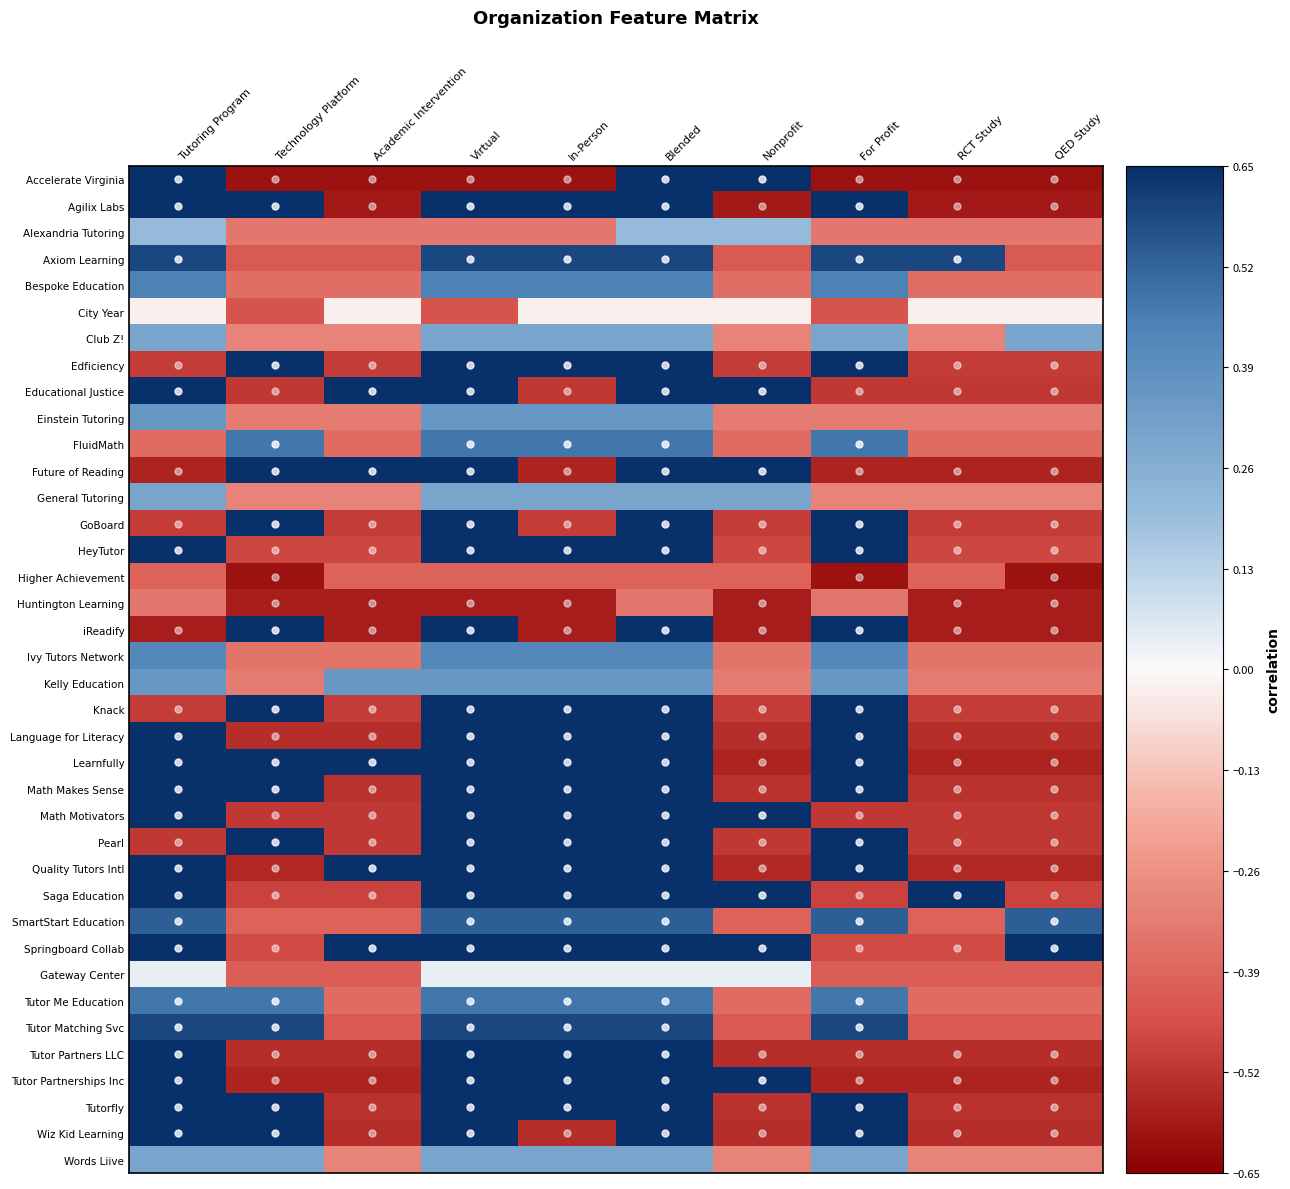

Reading left to right, transcribe all the data shown in this chart.

Accelerate Virginia: Tutoring Program=0.7	Technology Platform=-0.6	Academic Intervention=-0.6	Virtual=-0.6	In-Person=-0.6	Blended=0.7	Nonprofit=0.7	For Profit=-0.6	RCT Study=-0.6	QED Study=-0.6
Agilix Labs: Tutoring Program=0.7	Technology Platform=0.7	Academic Intervention=-0.6	Virtual=0.7	In-Person=0.7	Blended=0.7	Nonprofit=-0.6	For Profit=0.7	RCT Study=-0.6	QED Study=-0.6
Alexandria Tutoring: Tutoring Program=0.2	Technology Platform=-0.3	Academic Intervention=-0.3	Virtual=-0.3	In-Person=-0.3	Blended=0.2	Nonprofit=0.2	For Profit=-0.3	RCT Study=-0.3	QED Study=-0.3
Axiom Learning: Tutoring Program=0.6	Technology Platform=-0.4	Academic Intervention=-0.4	Virtual=0.6	In-Person=0.6	Blended=0.6	Nonprofit=-0.4	For Profit=0.6	RCT Study=0.6	QED Study=-0.4
Bespoke Education: Tutoring Program=0.4	Technology Platform=-0.4	Academic Intervention=-0.4	Virtual=0.4	In-Person=0.4	Blended=0.4	Nonprofit=-0.4	For Profit=0.4	RCT Study=-0.4	QED Study=-0.4
City Year: Tutoring Program=-0.0	Technology Platform=-0.4	Academic Intervention=-0.0	Virtual=-0.4	In-Person=-0.0	Blended=-0.0	Nonprofit=-0.0	For Profit=-0.4	RCT Study=-0.0	QED Study=-0.0
Club Z!: Tutoring Program=0.3	Technology Platform=-0.3	Academic Intervention=-0.3	Virtual=0.3	In-Person=0.3	Blended=0.3	Nonprofit=-0.3	For Profit=0.3	RCT Study=-0.3	QED Study=0.3
Edficiency: Tutoring Program=-0.5	Technology Platform=0.7	Academic Intervention=-0.5	Virtual=0.7	In-Person=0.7	Blended=0.7	Nonprofit=-0.5	For Profit=0.7	RCT Study=-0.5	QED Study=-0.5
Educational Justice: Tutoring Program=0.7	Technology Platform=-0.5	Academic Intervention=0.7	Virtual=0.7	In-Person=-0.5	Blended=0.7	Nonprofit=0.7	For Profit=-0.5	RCT Study=-0.5	QED Study=-0.5
Einstein Tutoring: Tutoring Program=0.4	Technology Platform=-0.3	Academic Intervention=-0.3	Virtual=0.4	In-Person=0.4	Blended=0.4	Nonprofit=-0.3	For Profit=-0.3	RCT Study=-0.3	QED Study=-0.3
FluidMath: Tutoring Program=-0.4	Technology Platform=0.5	Academic Intervention=-0.4	Virtual=0.5	In-Person=0.5	Blended=0.5	Nonprofit=-0.4	For Profit=0.5	RCT Study=-0.4	QED Study=-0.4
Future of Reading: Tutoring Program=-0.6	Technology Platform=0.7	Academic Intervention=0.7	Virtual=0.7	In-Person=-0.6	Blended=0.7	Nonprofit=0.7	For Profit=-0.6	RCT Study=-0.6	QED Study=-0.6
General Tutoring: Tutoring Program=0.3	Technology Platform=-0.3	Academic Intervention=-0.3	Virtual=0.3	In-Person=0.3	Blended=0.3	Nonprofit=0.3	For Profit=-0.3	RCT Study=-0.3	QED Study=-0.3
GoBoard: Tutoring Program=-0.5	Technology Platform=0.7	Academic Intervention=-0.5	Virtual=0.7	In-Person=-0.5	Blended=0.7	Nonprofit=-0.5	For Profit=0.7	RCT Study=-0.5	QED Study=-0.5
HeyTutor: Tutoring Program=0.7	Technology Platform=-0.5	Academic Intervention=-0.5	Virtual=0.7	In-Person=0.7	Blended=0.7	Nonprofit=-0.5	For Profit=0.7	RCT Study=-0.5	QED Study=-0.5
Higher Achievement: Tutoring Program=-0.4	Technology Platform=-0.6	Academic Intervention=-0.4	Virtual=-0.4	In-Person=-0.4	Blended=-0.4	Nonprofit=-0.4	For Profit=-0.6	RCT Study=-0.4	QED Study=-0.6
Huntington Learning: Tutoring Program=-0.3	Technology Platform=-0.6	Academic Intervention=-0.6	Virtual=-0.6	In-Person=-0.6	Blended=-0.3	Nonprofit=-0.6	For Profit=-0.3	RCT Study=-0.6	QED Study=-0.6
iReadify: Tutoring Program=-0.6	Technology Platform=0.7	Academic Intervention=-0.6	Virtual=0.7	In-Person=-0.6	Blended=0.7	Nonprofit=-0.6	For Profit=0.7	RCT Study=-0.6	QED Study=-0.6
Ivy Tutors Network: Tutoring Program=0.4	Technology Platform=-0.4	Academic Intervention=-0.4	Virtual=0.4	In-Person=0.4	Blended=0.4	Nonprofit=-0.4	For Profit=0.4	RCT Study=-0.4	QED Study=-0.4
Kelly Education: Tutoring Program=0.4	Technology Platform=-0.3	Academic Intervention=0.4	Virtual=0.4	In-Person=0.4	Blended=0.4	Nonprofit=-0.3	For Profit=0.4	RCT Study=-0.3	QED Study=-0.3
Knack: Tutoring Program=-0.5	Technology Platform=0.7	Academic Intervention=-0.5	Virtual=0.7	In-Person=0.7	Blended=0.7	Nonprofit=-0.5	For Profit=0.7	RCT Study=-0.5	QED Study=-0.5
Language for Literacy: Tutoring Program=0.7	Technology Platform=-0.5	Academic Intervention=-0.5	Virtual=0.7	In-Person=0.7	Blended=0.7	Nonprofit=-0.5	For Profit=0.7	RCT Study=-0.5	QED Study=-0.5
Learnfully: Tutoring Program=0.7	Technology Platform=0.7	Academic Intervention=0.7	Virtual=0.7	In-Person=0.7	Blended=0.7	Nonprofit=-0.6	For Profit=0.7	RCT Study=-0.6	QED Study=-0.6
Math Makes Sense: Tutoring Program=0.7	Technology Platform=0.7	Academic Intervention=-0.5	Virtual=0.7	In-Person=0.7	Blended=0.7	Nonprofit=-0.5	For Profit=0.7	RCT Study=-0.5	QED Study=-0.5
Math Motivators: Tutoring Program=0.7	Technology Platform=-0.5	Academic Intervention=-0.5	Virtual=0.7	In-Person=0.7	Blended=0.7	Nonprofit=0.7	For Profit=-0.5	RCT Study=-0.5	QED Study=-0.5
Pearl: Tutoring Program=-0.5	Technology Platform=0.7	Academic Intervention=-0.5	Virtual=0.7	In-Person=0.7	Blended=0.7	Nonprofit=-0.5	For Profit=0.7	RCT Study=-0.5	QED Study=-0.5
Quality Tutors Intl: Tutoring Program=0.7	Technology Platform=-0.5	Academic Intervention=0.7	Virtual=0.7	In-Person=0.7	Blended=0.7	Nonprofit=-0.5	For Profit=0.7	RCT Study=-0.5	QED Study=-0.5
Saga Education: Tutoring Program=0.7	Technology Platform=-0.5	Academic Intervention=-0.5	Virtual=0.7	In-Person=0.7	Blended=0.7	Nonprofit=0.7	For Profit=-0.5	RCT Study=0.7	QED Study=-0.5
SmartStart Education: Tutoring Program=0.5	Technology Platform=-0.4	Academic Intervention=-0.4	Virtual=0.5	In-Person=0.5	Blended=0.5	Nonprofit=-0.4	For Profit=0.5	RCT Study=-0.4	QED Study=0.5
Springboard Collab: Tutoring Program=0.7	Technology Platform=-0.5	Academic Intervention=0.7	Virtual=0.7	In-Person=0.7	Blended=0.7	Nonprofit=0.7	For Profit=-0.5	RCT Study=-0.5	QED Study=0.7
Gateway Center: Tutoring Program=0.0	Technology Platform=-0.4	Academic Intervention=-0.4	Virtual=0.0	In-Person=0.0	Blended=0.0	Nonprofit=0.0	For Profit=-0.4	RCT Study=-0.4	QED Study=-0.4
Tutor Me Education: Tutoring Program=0.5	Technology Platform=0.5	Academic Intervention=-0.4	Virtual=0.5	In-Person=0.5	Blended=0.5	Nonprofit=-0.4	For Profit=0.5	RCT Study=-0.4	QED Study=-0.4
Tutor Matching Svc: Tutoring Program=0.6	Technology Platform=0.6	Academic Intervention=-0.4	Virtual=0.6	In-Person=0.6	Blended=0.6	Nonprofit=-0.4	For Profit=0.6	RCT Study=-0.4	QED Study=-0.4
Tutor Partners LLC: Tutoring Program=0.7	Technology Platform=-0.5	Academic Intervention=-0.5	Virtual=0.7	In-Person=0.7	Blended=0.7	Nonprofit=-0.5	For Profit=-0.5	RCT Study=-0.5	QED Study=-0.5
Tutor Partnerships Inc: Tutoring Program=0.7	Technology Platform=-0.6	Academic Intervention=-0.6	Virtual=0.7	In-Person=0.7	Blended=0.7	Nonprofit=0.7	For Profit=-0.6	RCT Study=-0.6	QED Study=-0.6
Tutorfly: Tutoring Program=0.7	Technology Platform=0.7	Academic Intervention=-0.5	Virtual=0.7	In-Person=0.7	Blended=0.7	Nonprofit=-0.5	For Profit=0.7	RCT Study=-0.5	QED Study=-0.5
Wiz Kid Learning: Tutoring Program=0.7	Technology Platform=0.7	Academic Intervention=-0.5	Virtual=0.7	In-Person=-0.5	Blended=0.7	Nonprofit=-0.5	For Profit=0.7	RCT Study=-0.5	QED Study=-0.5
Words Liive: Tutoring Program=0.3	Technology Platform=0.3	Academic Intervention=-0.3	Virtual=0.3	In-Person=0.3	Blended=0.3	Nonprofit=-0.3	For Profit=0.3	RCT Study=-0.3	QED Study=-0.3